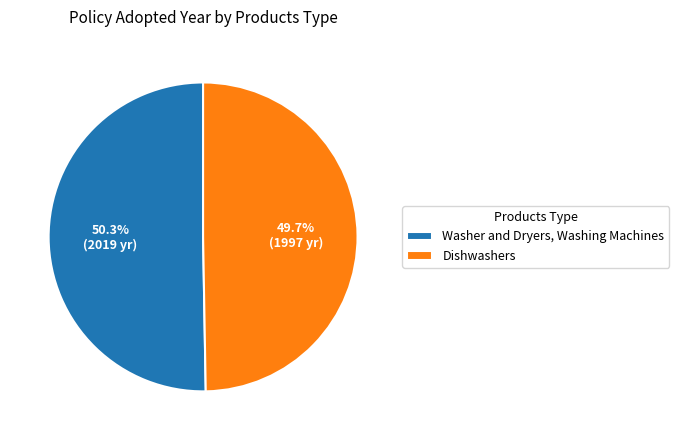

To the nearest percent, what portion does Dishwashers represent?

50%